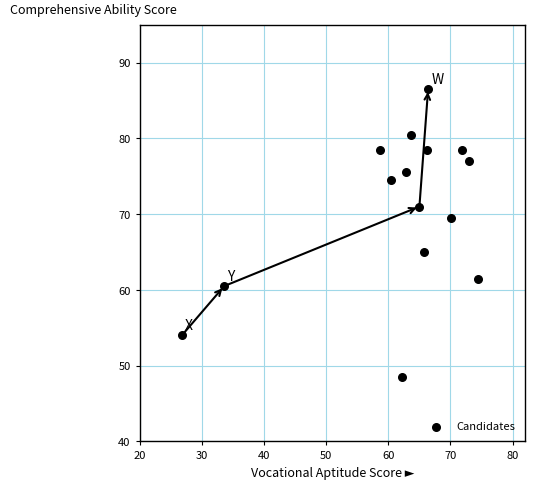

What is the range of Y values (max minus min)?

38.0